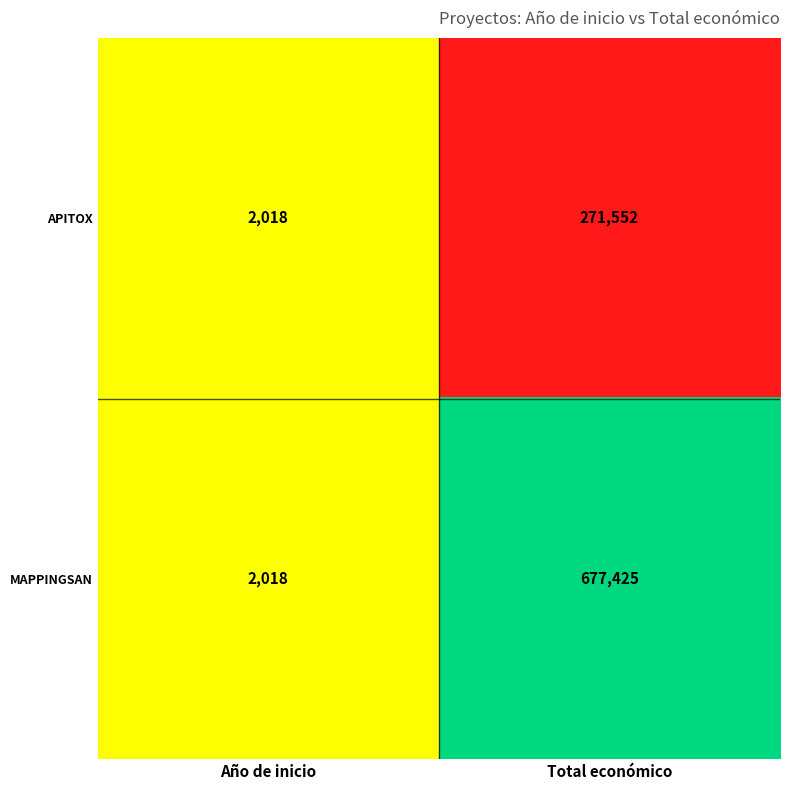

Which series has the largest total across all categories?

MAPPINGSAN